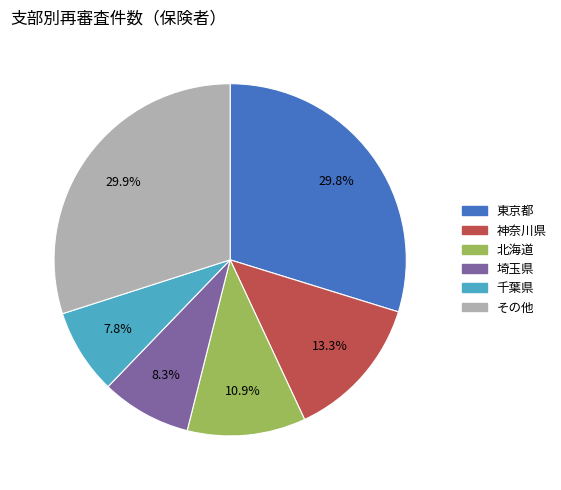

How many slices are in this pie chart?

6